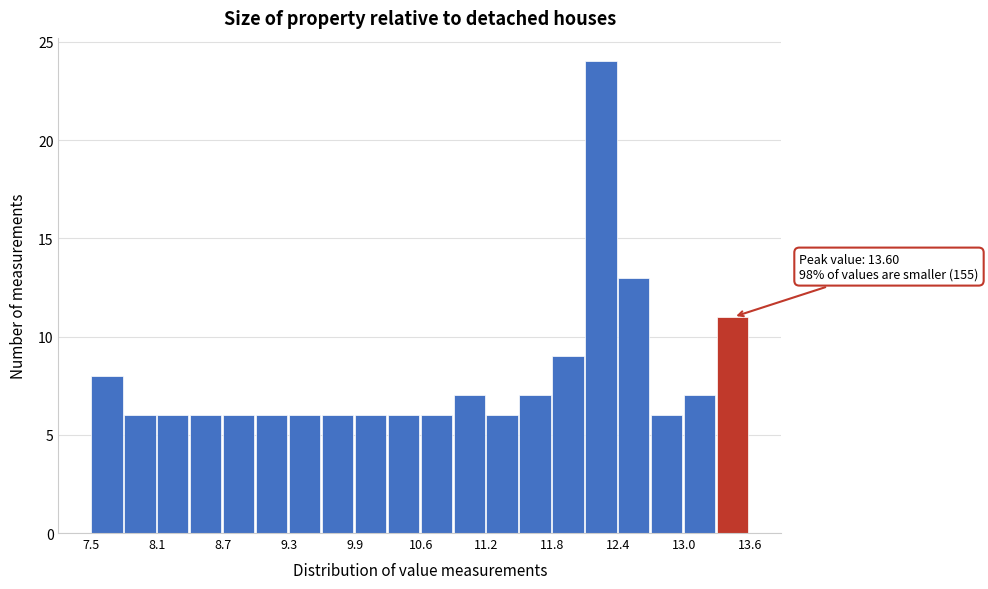

Around what value on the x-axis is the tallest bar? Give the approximate position of its centre, as read against the axis.

12.2